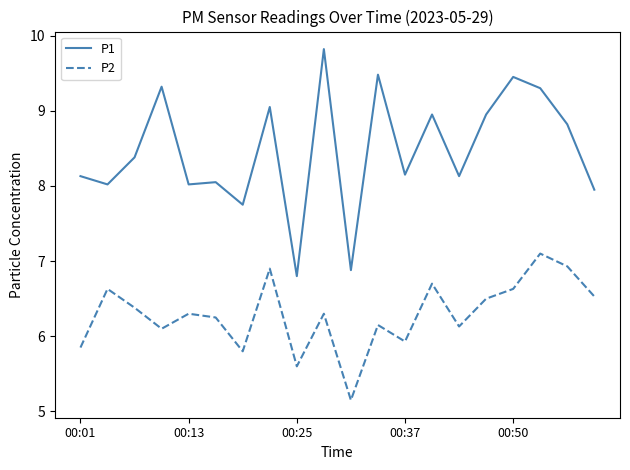

What is the difference between the maximum and second lowest values in the P2 series?

1.5